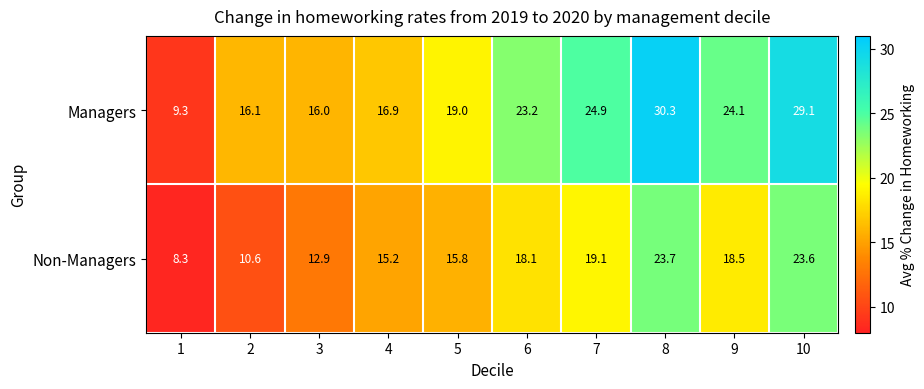

Rank the series by their average value, from highest to lowest.

Managers, Non-Managers